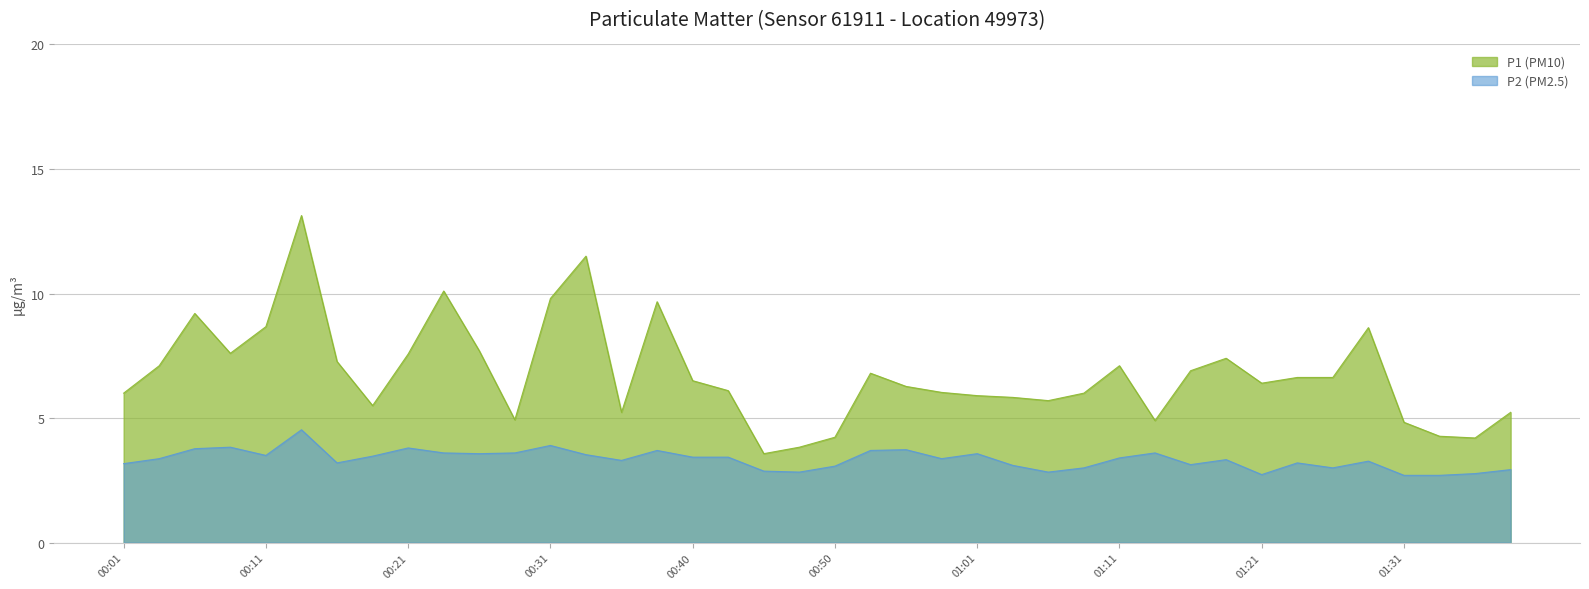

What are all the series names shown in the legend?

P1 (PM10), P2 (PM2.5)